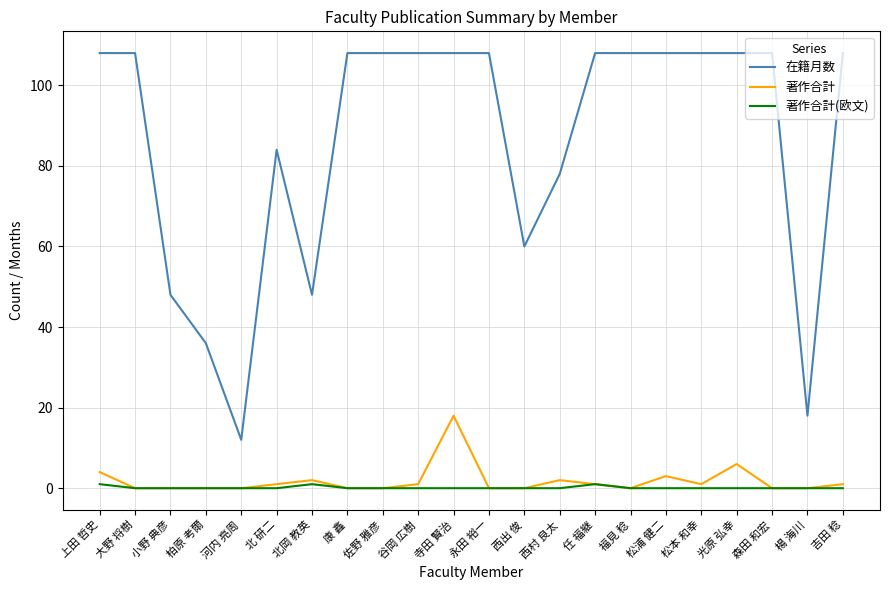

What is the approximate value of 在籍月数 at 西出 俊?

60